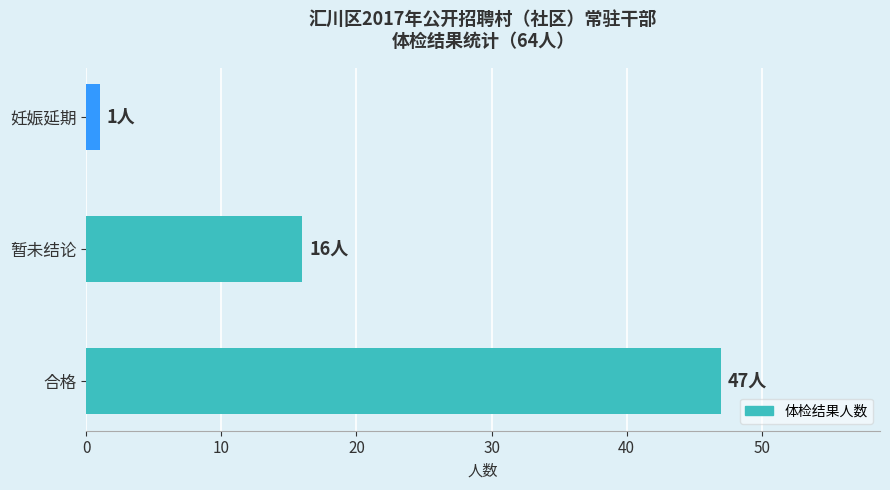

The chart shows a value of 16 at 暂未结论. True or false?

True